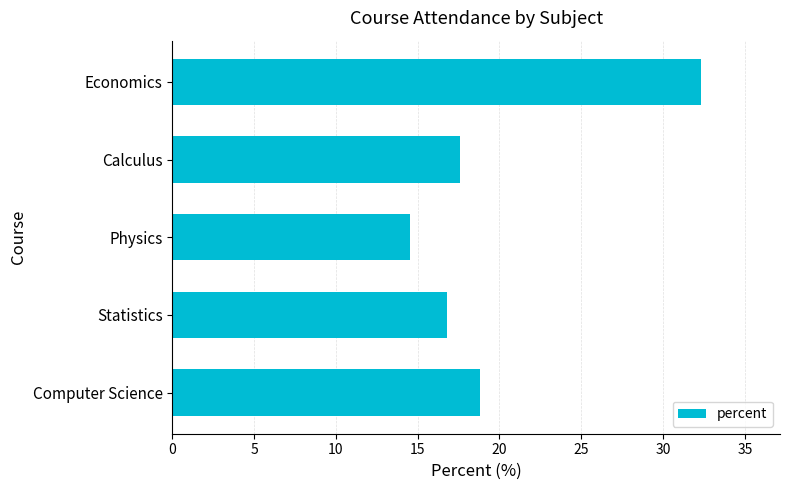

What is the difference between the maximum and minimum values?

17.8